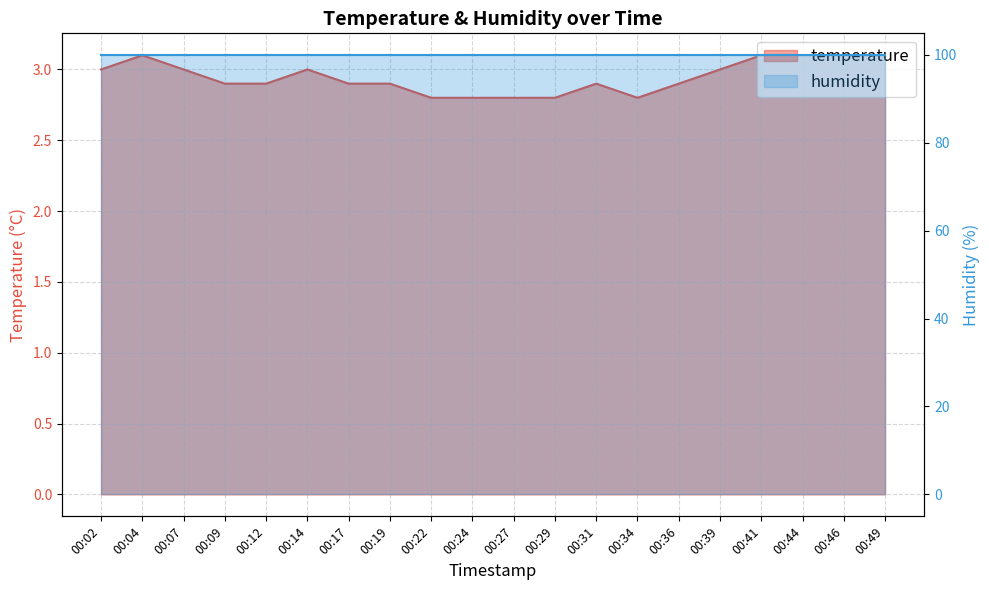

What value does the data have at 00:49?

3.1